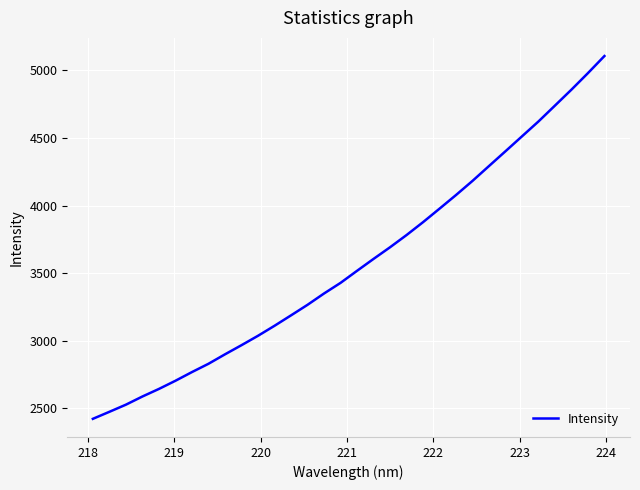

What is the difference between the maximum and minimum values?

2681.9